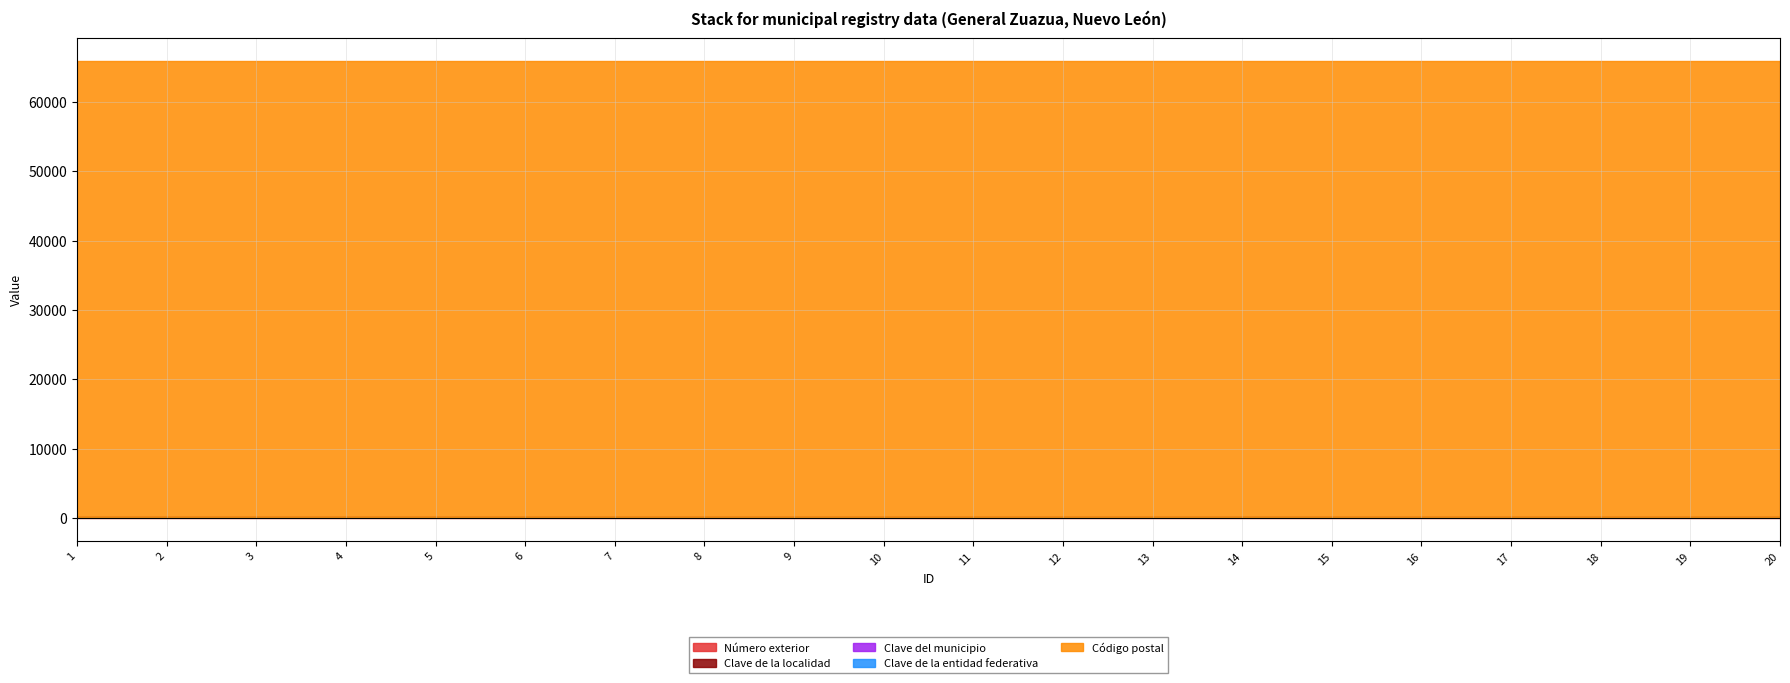

Which series changed the most between 11 and 19?

Número exterior